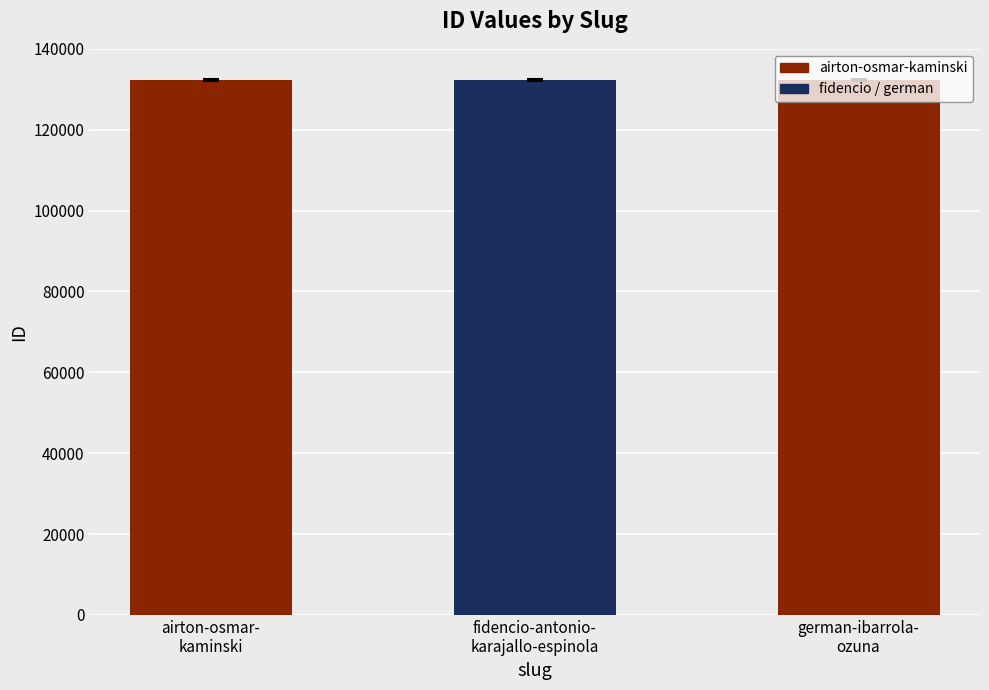

What is the sum of all values?

396672